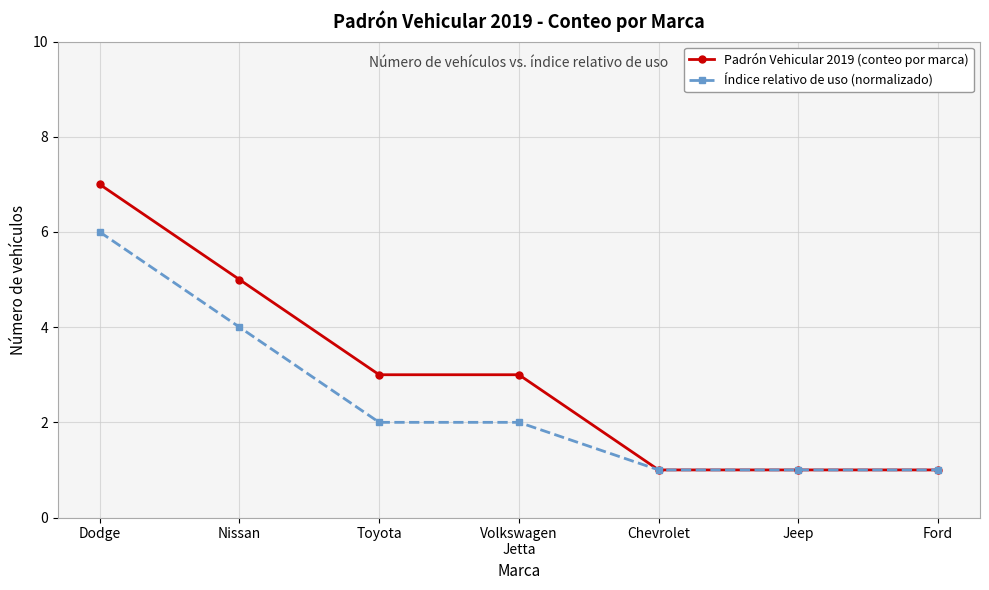

How many data points in Padrón Vehicular 2019 (conteo por marca) are less than 3?

3